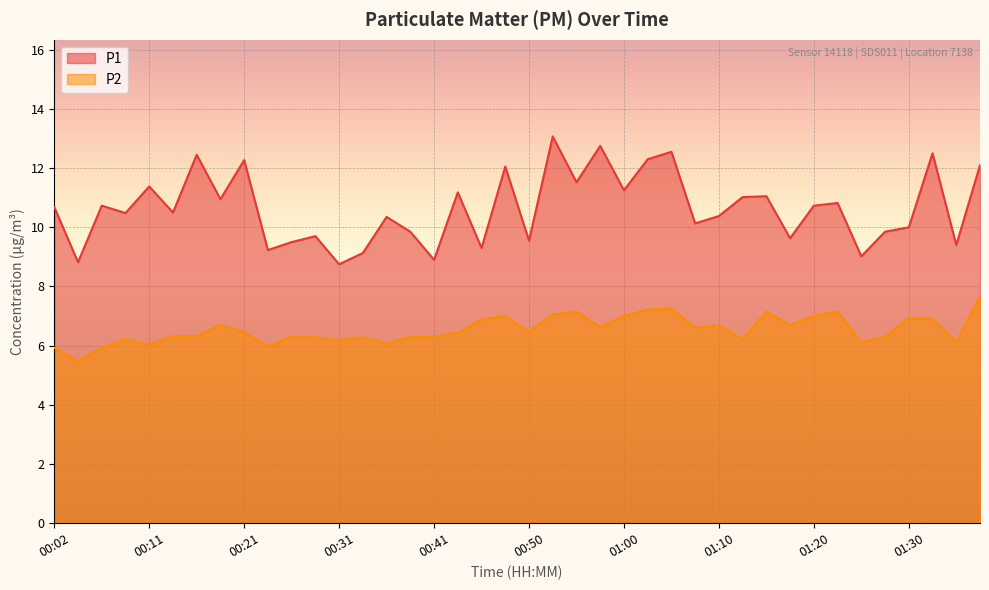

What position from the left is 01:27?

36